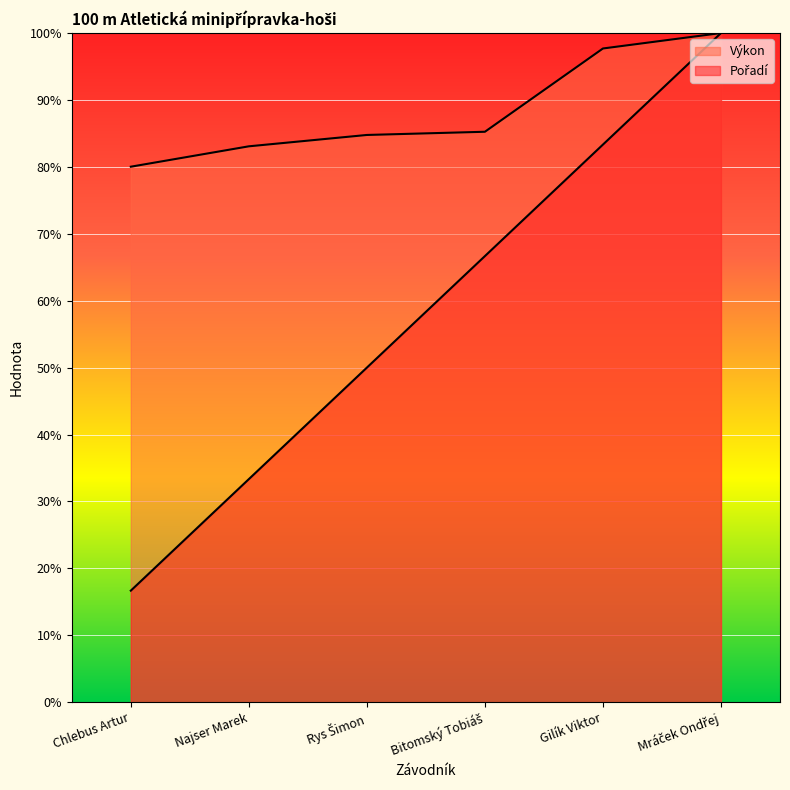

At which label does Výkon first exceed 85?

Bitomský Tobiáš